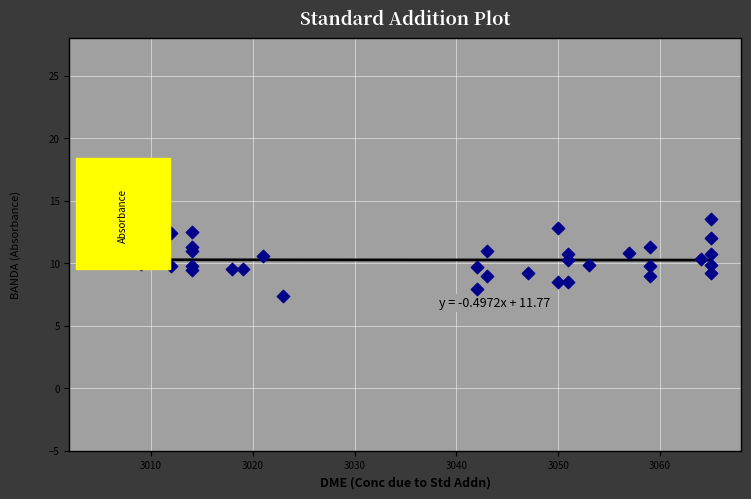

What is the range of X values (max minus min)?

60.0